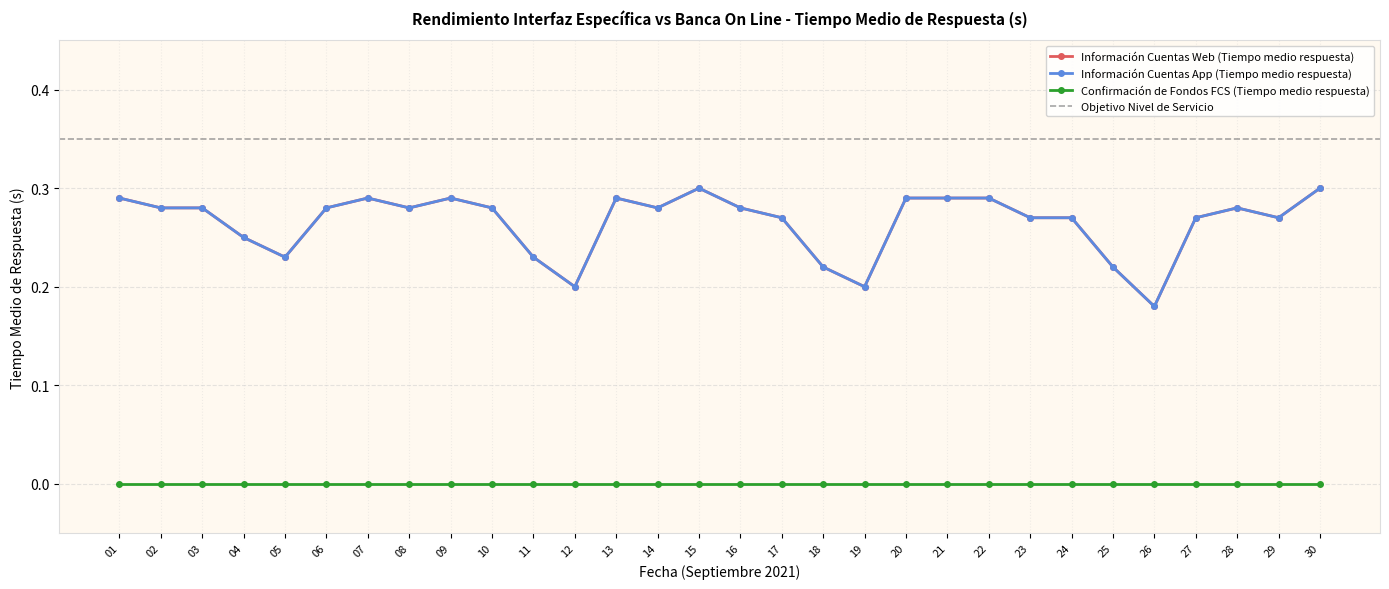

Does the chart display data point markers on the line(s)?

Yes